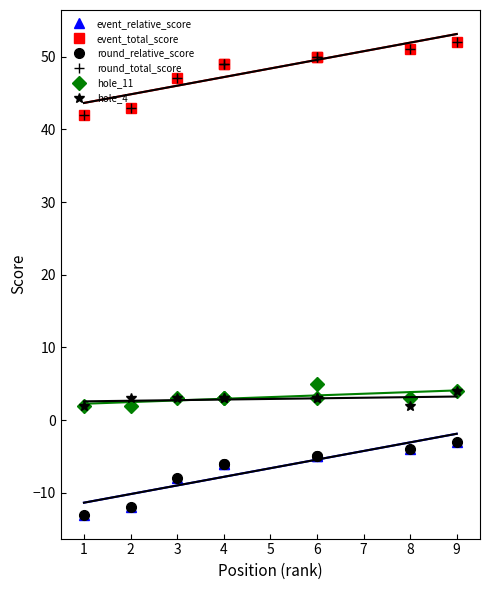

How many lines are shown in the chart?

6